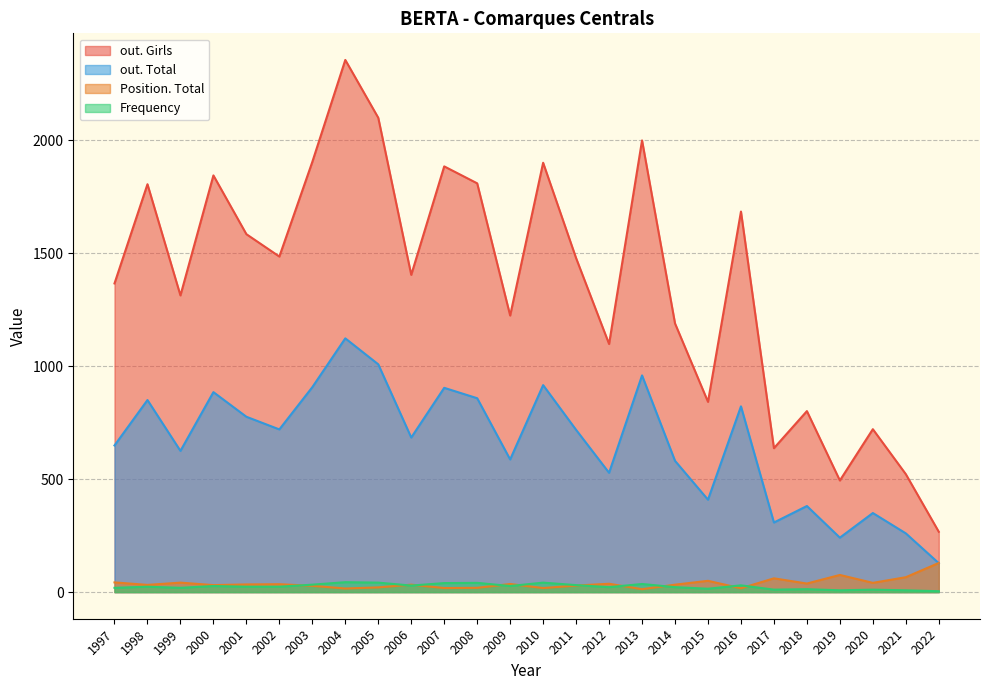

What is the spread (max minus min) of values at 2007?

1866